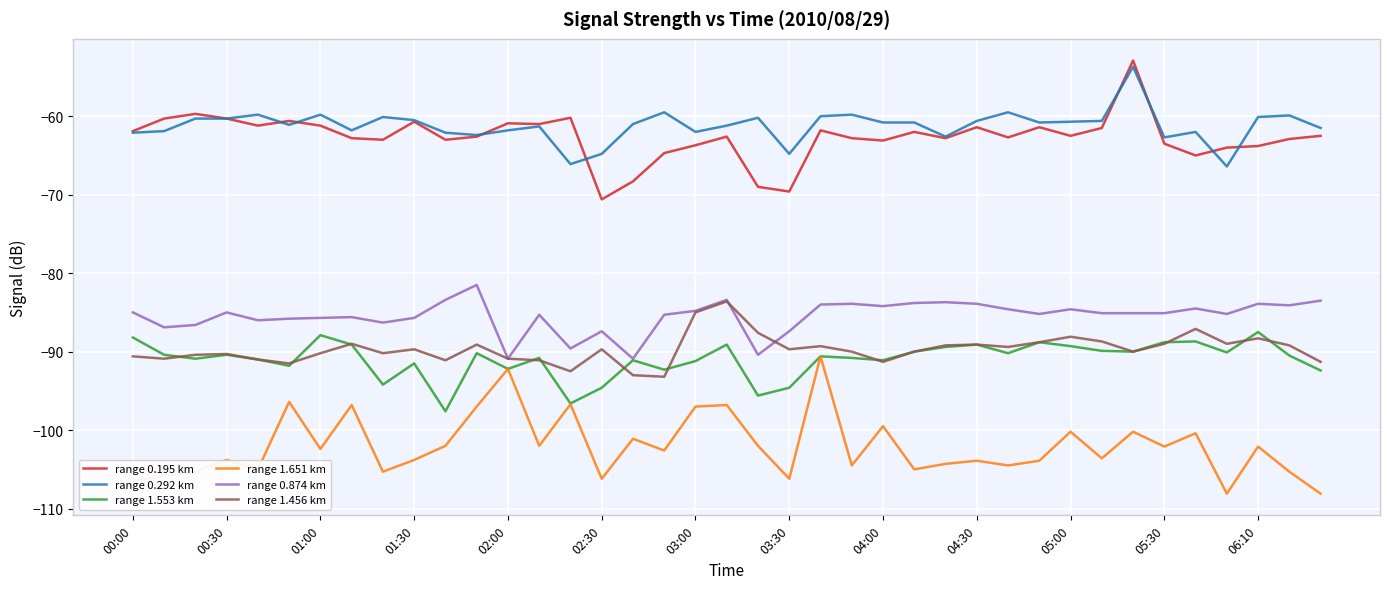

What is the maximum value for range 1.651 km?

-90.6